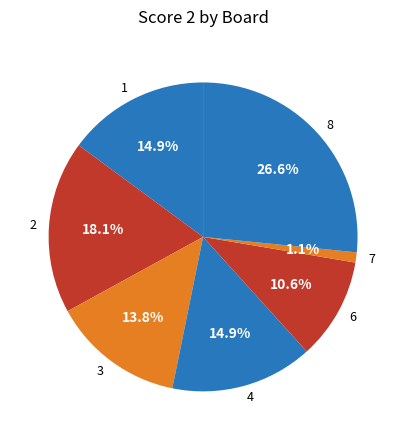

Which slice is the smallest?

7